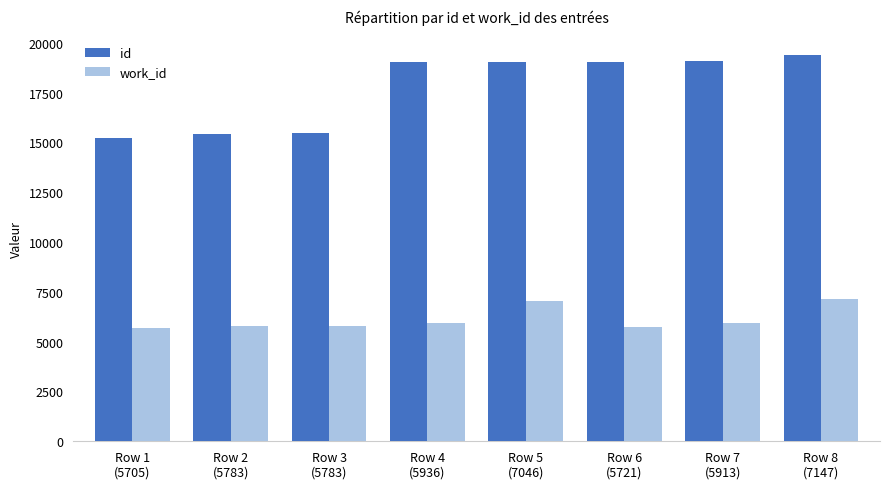

Which series has the largest total across all categories?

id